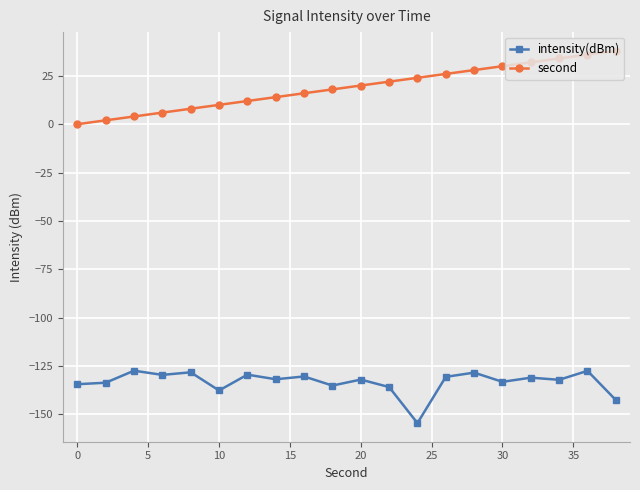

True or false: second and intensity(dBm) cross at least once.

False